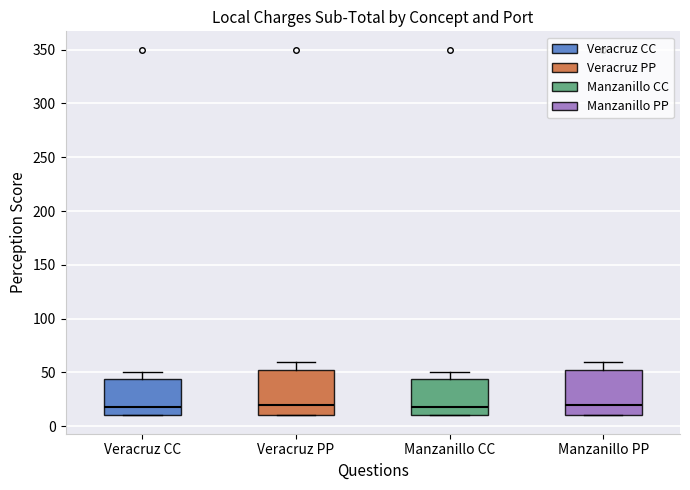

Reading left to right, transcribe this box plot: for each box, give where its median line is, the range the box spans, and where its two whiskers end, as read against the y-axis. The values are not printed on the chart, so give them approximately, as read against the axis.

Veracruz CC: median 20, box 10 to 45, whiskers 10 to 50
Veracruz PP: median 20, box 10 to 55, whiskers 10 to 60
Manzanillo CC: median 20, box 10 to 45, whiskers 10 to 50
Manzanillo PP: median 20, box 10 to 55, whiskers 10 to 60